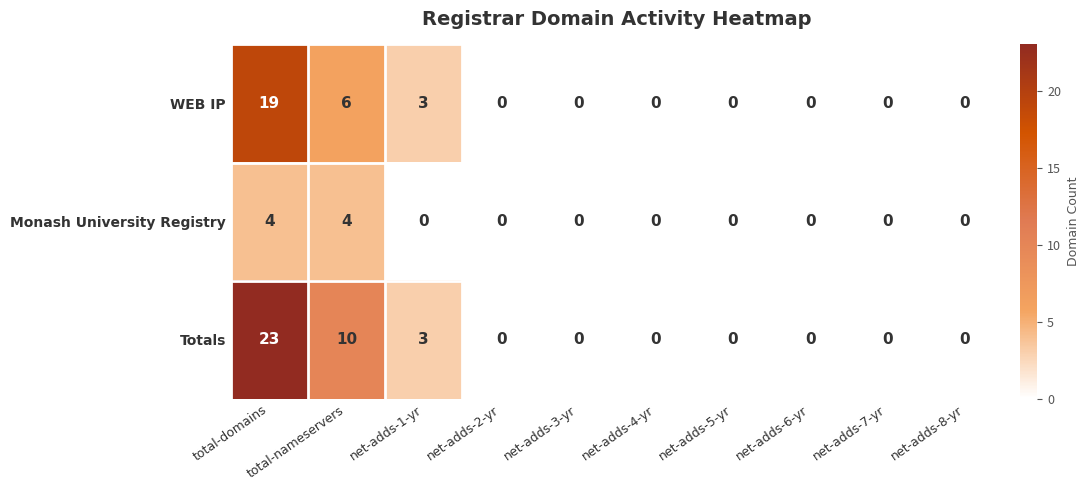

At which category is the sum across all series the highest?

total-domains